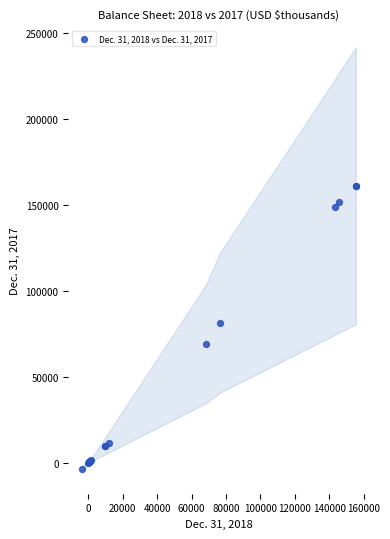

What Y value in the scatter plot is closest to 78613?

81492